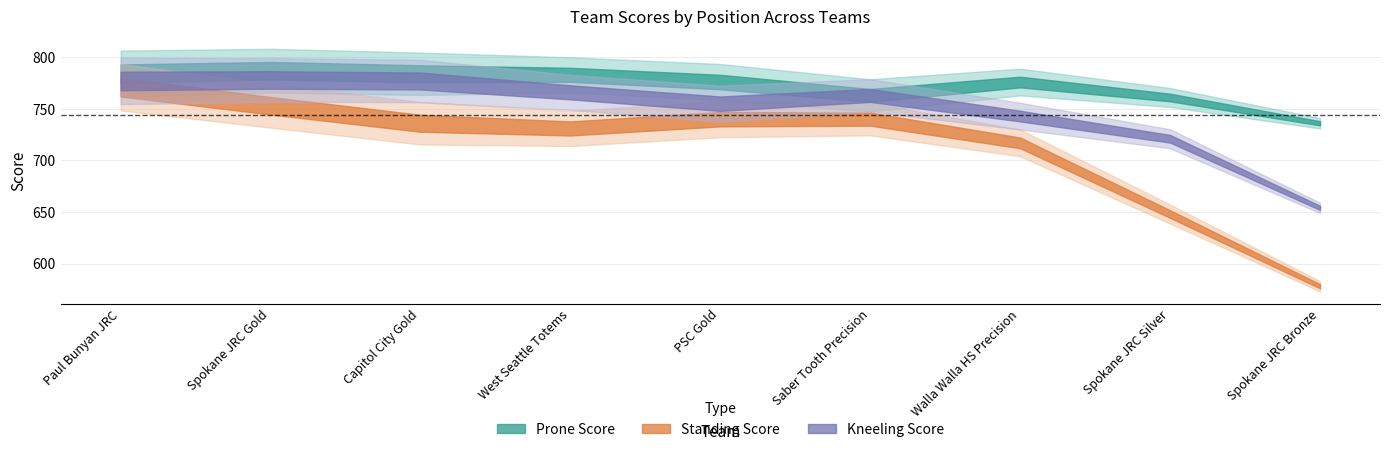

True or false: Standing Score and Kneeling Score cross at least once.

False